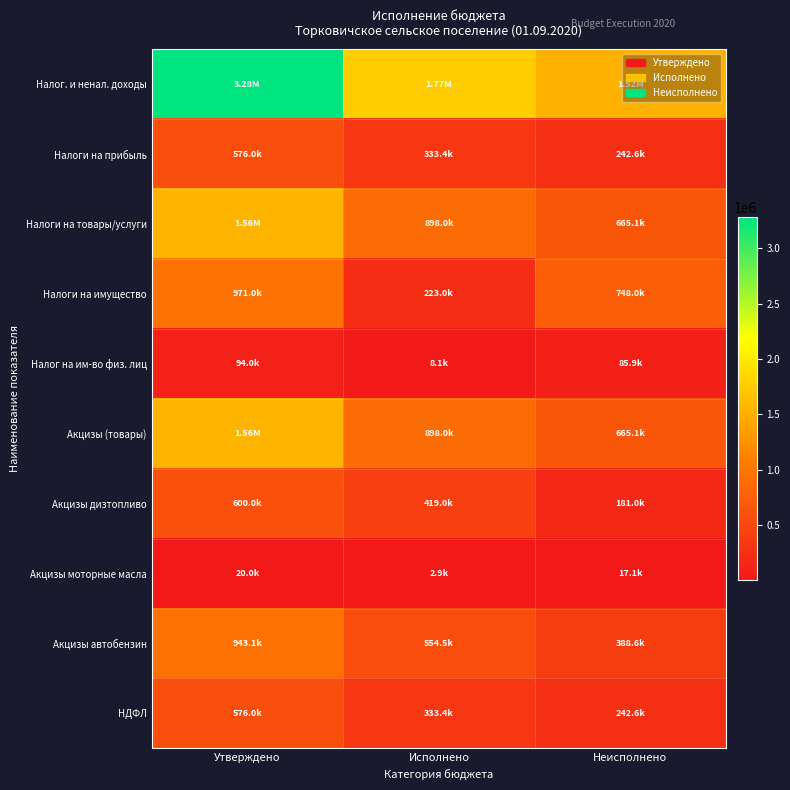

What is the spread (max minus min) of values at Утверждено?

3261213.8